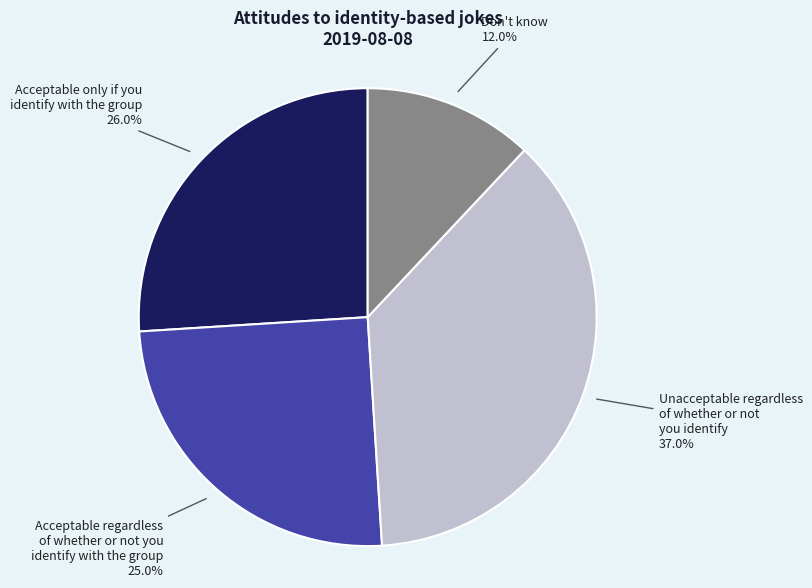

Does any single category account for the majority?

No